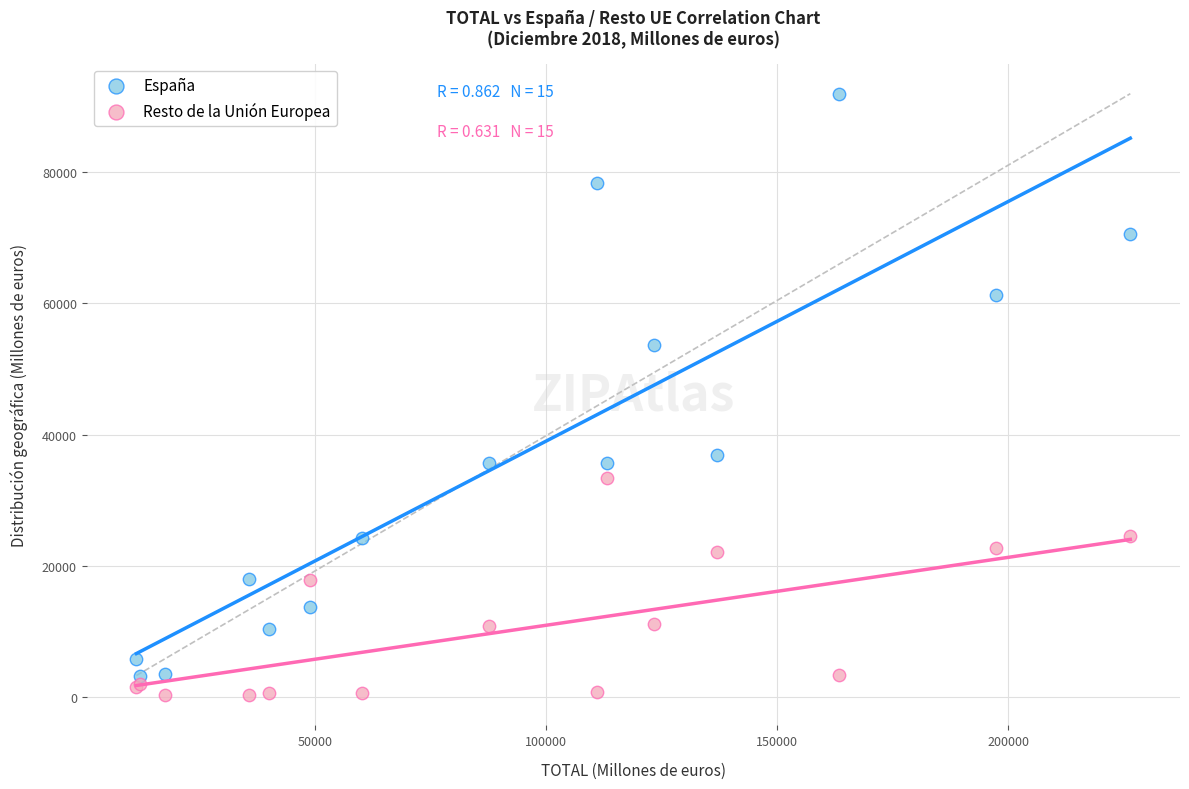

What is the X range (max minus min) for the scatter plot?

214993